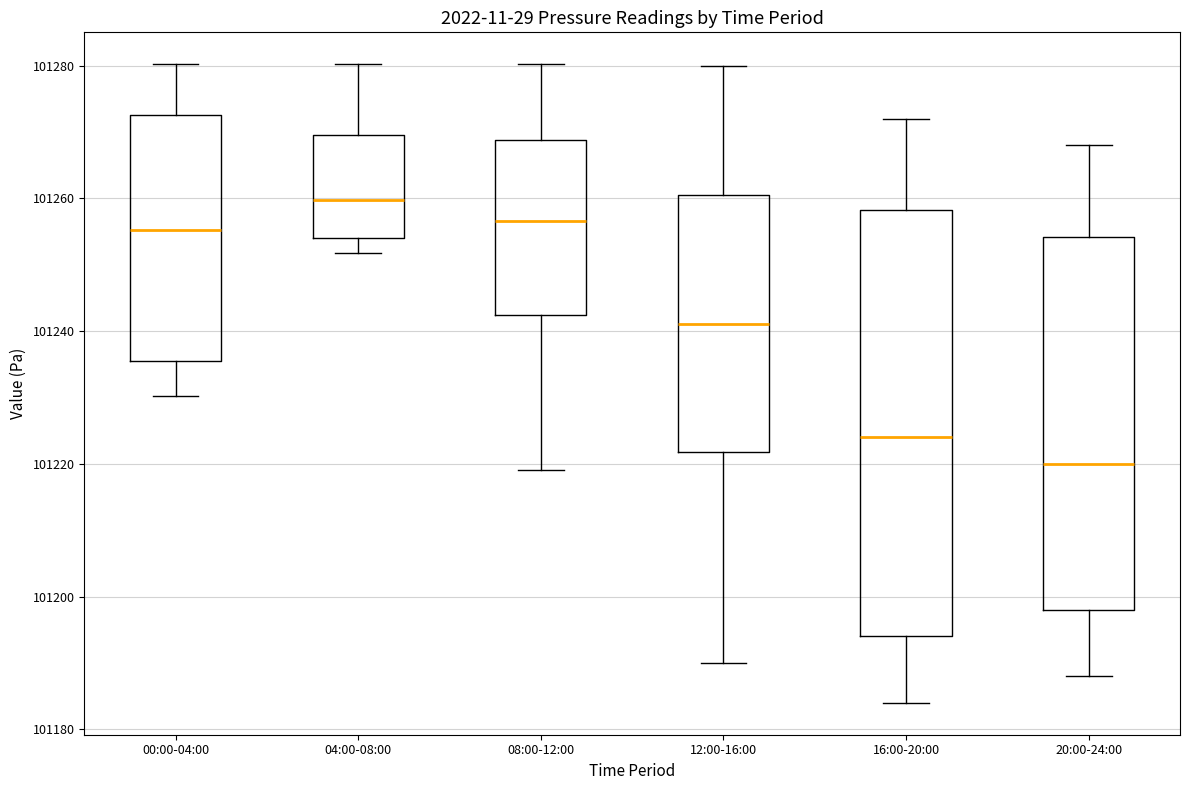

Which box is the tallest, from its lower edge to its upper edge?

16:00-20:00